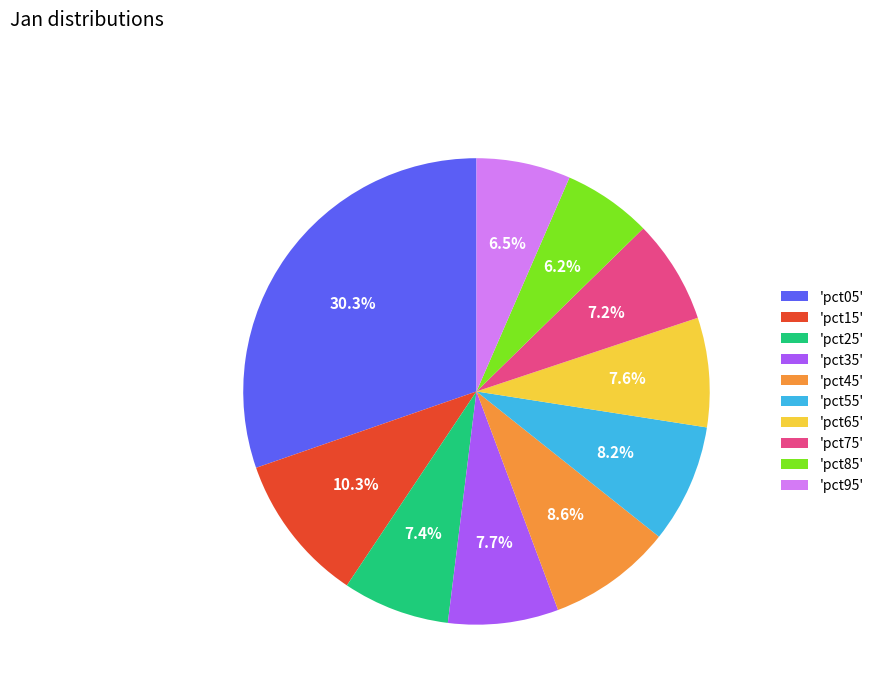

Is the sum of 'pct45' and 'pct35' greater than half?

No